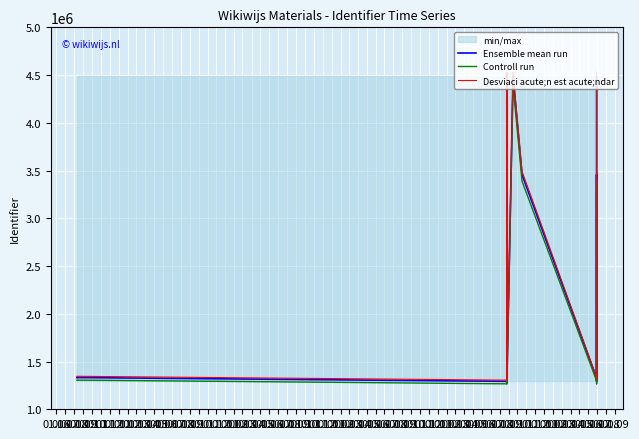

At which category is the sum across all series the highest?

01.08